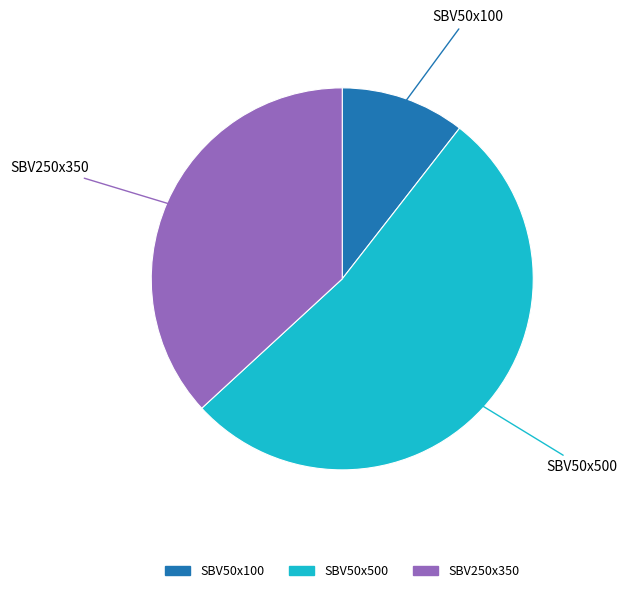

Between SBV50x500 and SBV250x350, which is larger?

SBV50x500